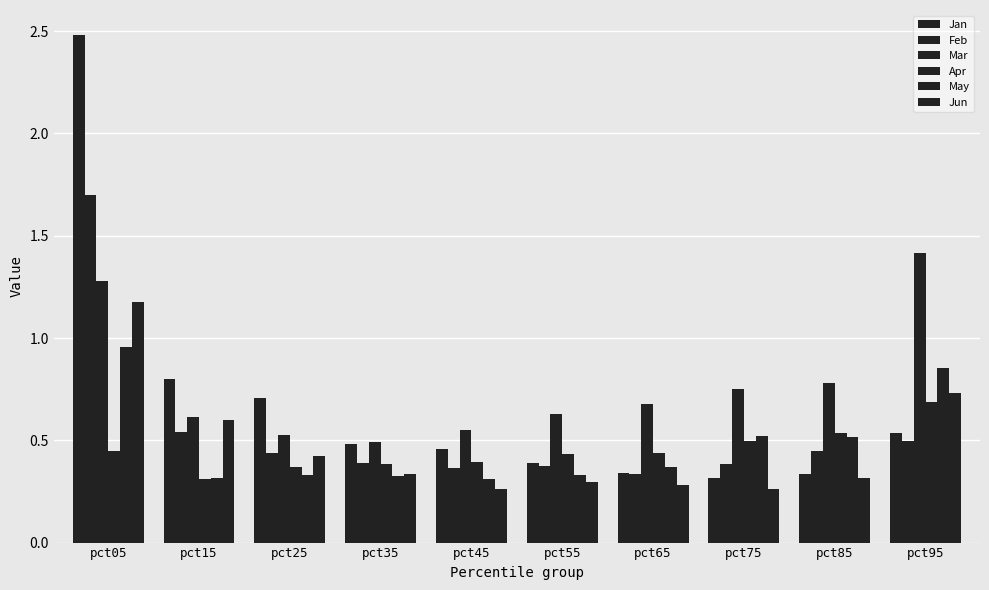

How many bars are there in total?

60